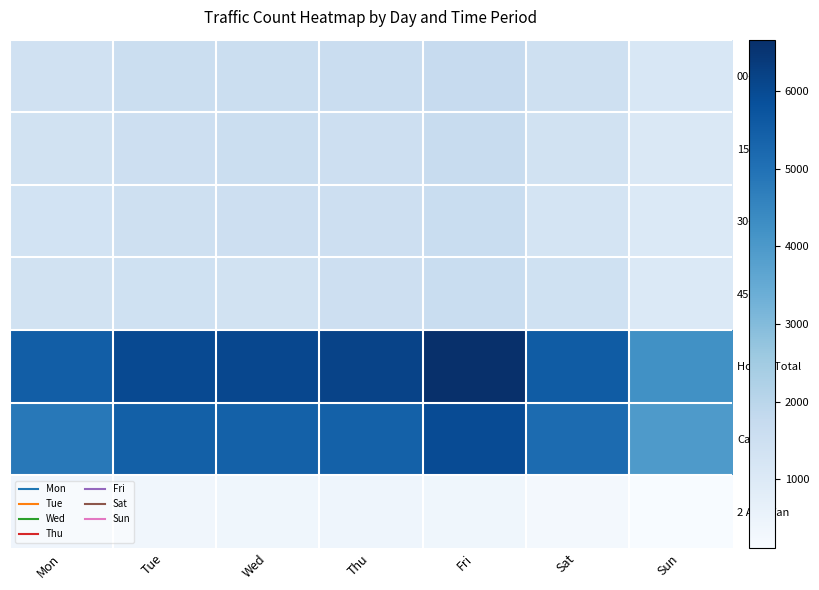

At how many categories does at least one series exceed 2624?

7